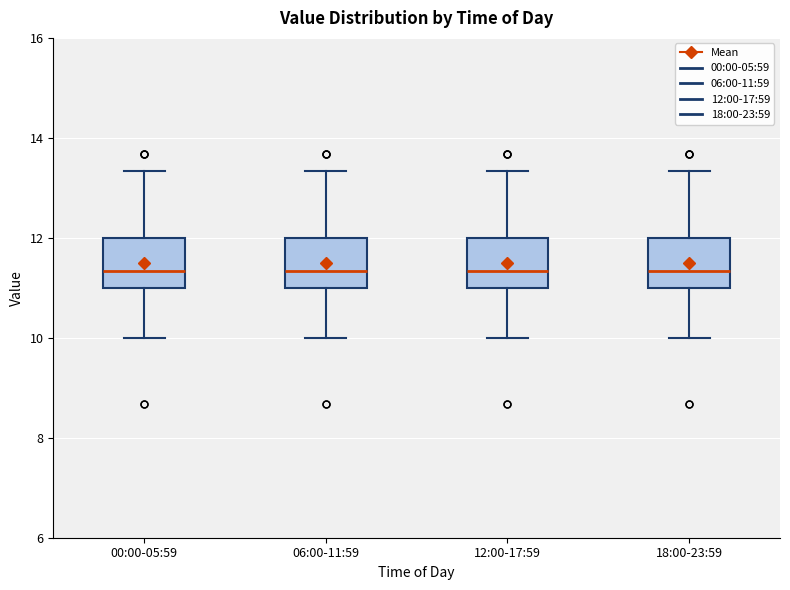

Reading left to right, read every box against the y-axis: the position of its median line, the range the box covers, and the ends of its whiskers. The values are not printed on the chart, so give them approximately, as read against the axis.

00:00-05:59: median 11.4, box 11.0 to 12.0, whiskers 10.0 to 13.4
06:00-11:59: median 11.4, box 11.0 to 12.0, whiskers 10.0 to 13.4
12:00-17:59: median 11.4, box 11.0 to 12.0, whiskers 10.0 to 13.4
18:00-23:59: median 11.4, box 11.0 to 12.0, whiskers 10.0 to 13.4